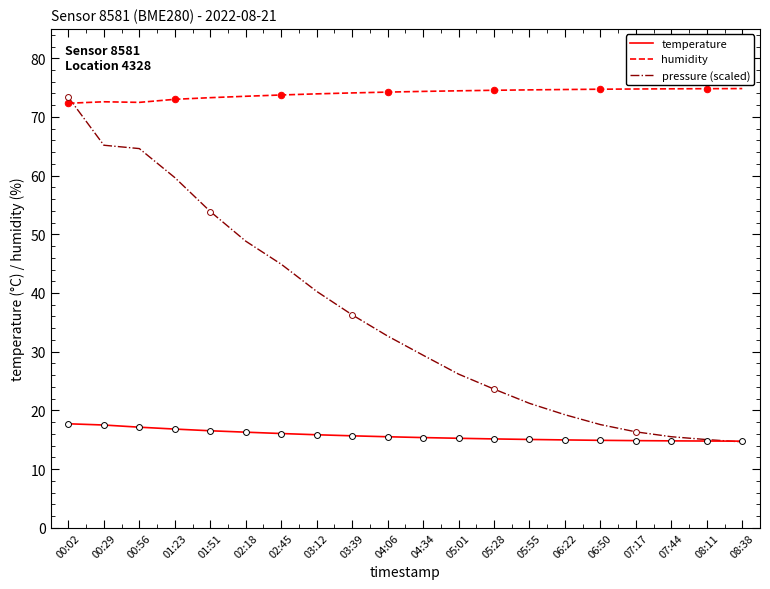

What are all the series names shown in the legend?

temperature, humidity, pressure (scaled)